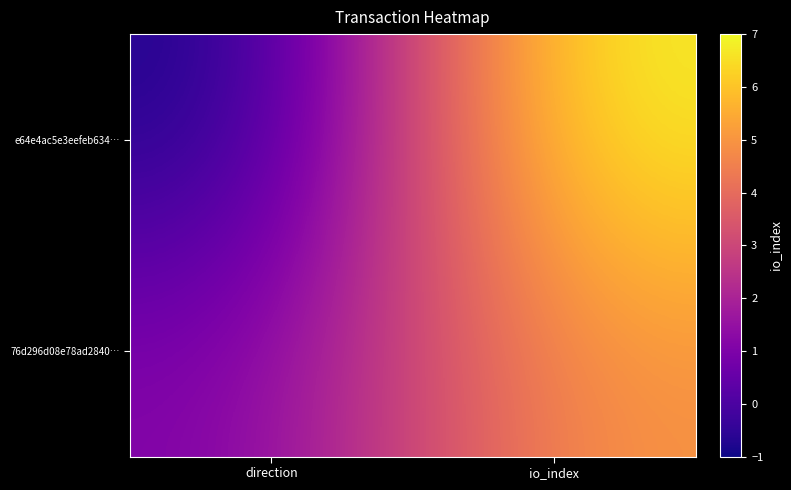

Reading left to right, transcribe all the data shown in this chart.

e64e4ac5e3eefeb634…: direction=-1	io_index=7
76d296d08e78ad2840…: direction=1	io_index=5